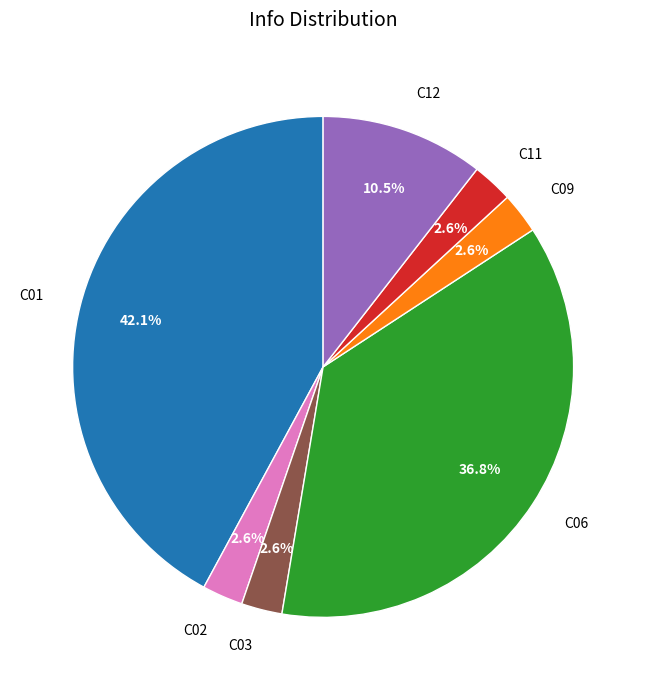

Which category has the biggest portion of the pie?

C01